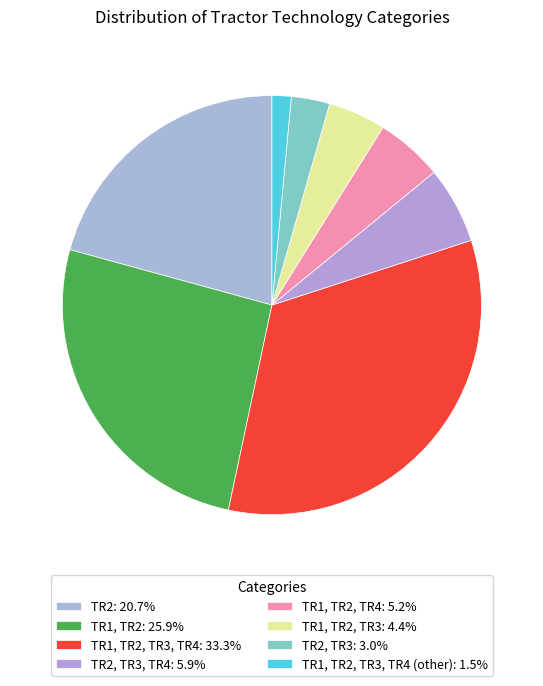

How many slices are in this pie chart?

8